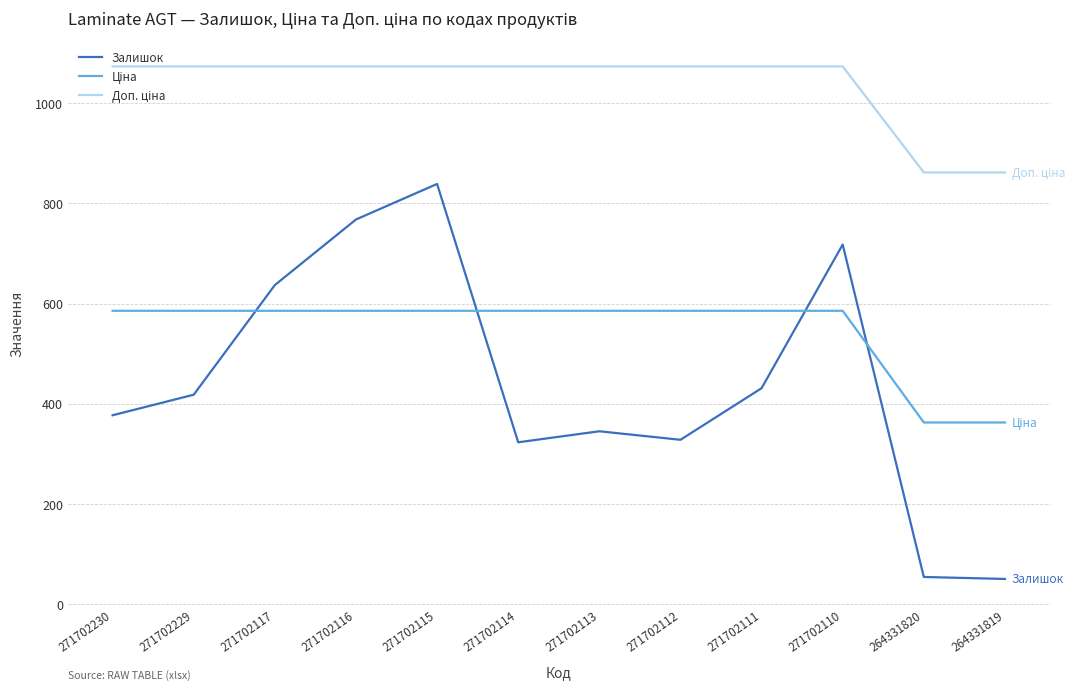

At how many categories does at least one series exceed 1057?

10